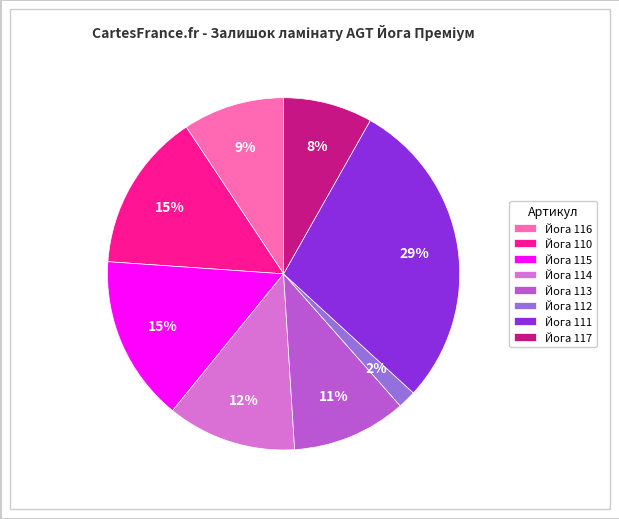

Is there a majority slice in this chart?

No